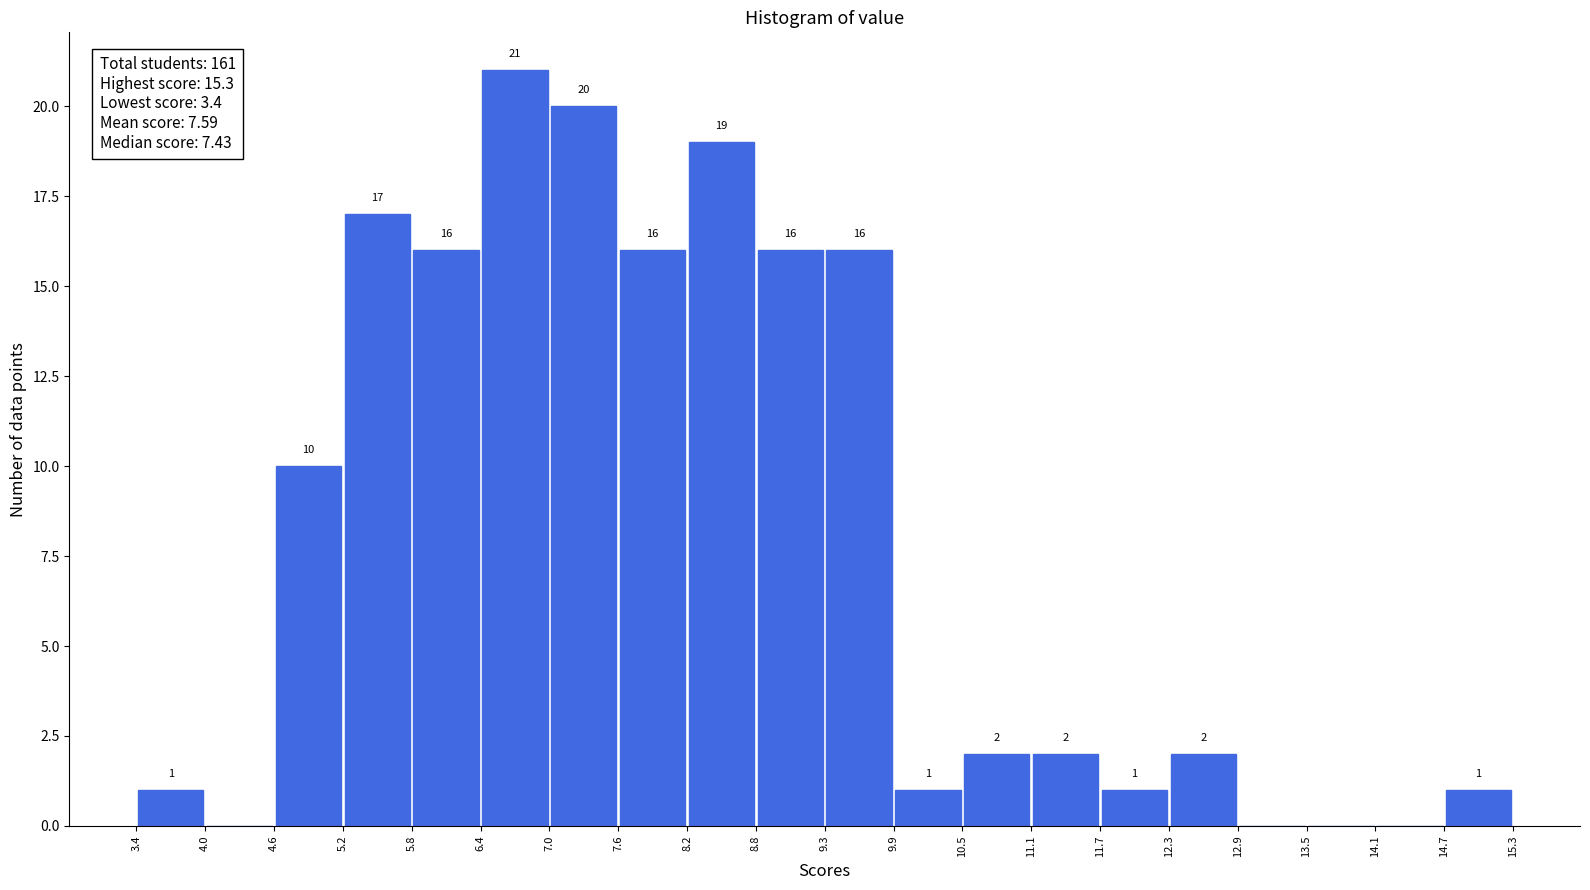

Over which range of the x-axis is the bar tallest?

6.4 to 7.0